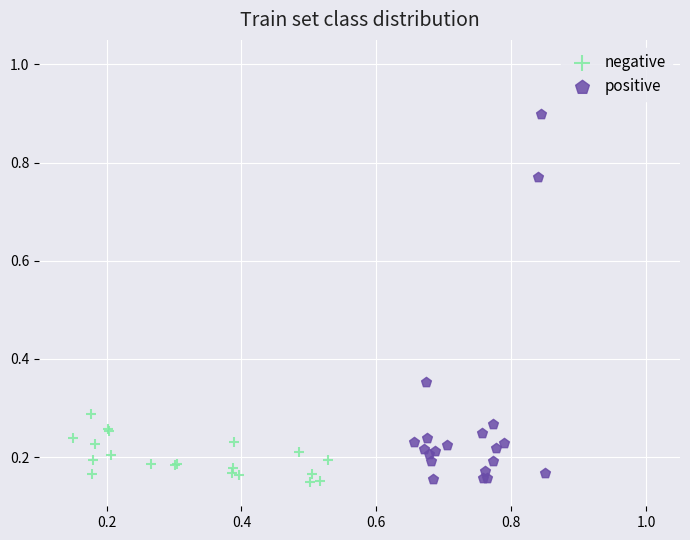

Which series has the widest spread of Y values?

positive